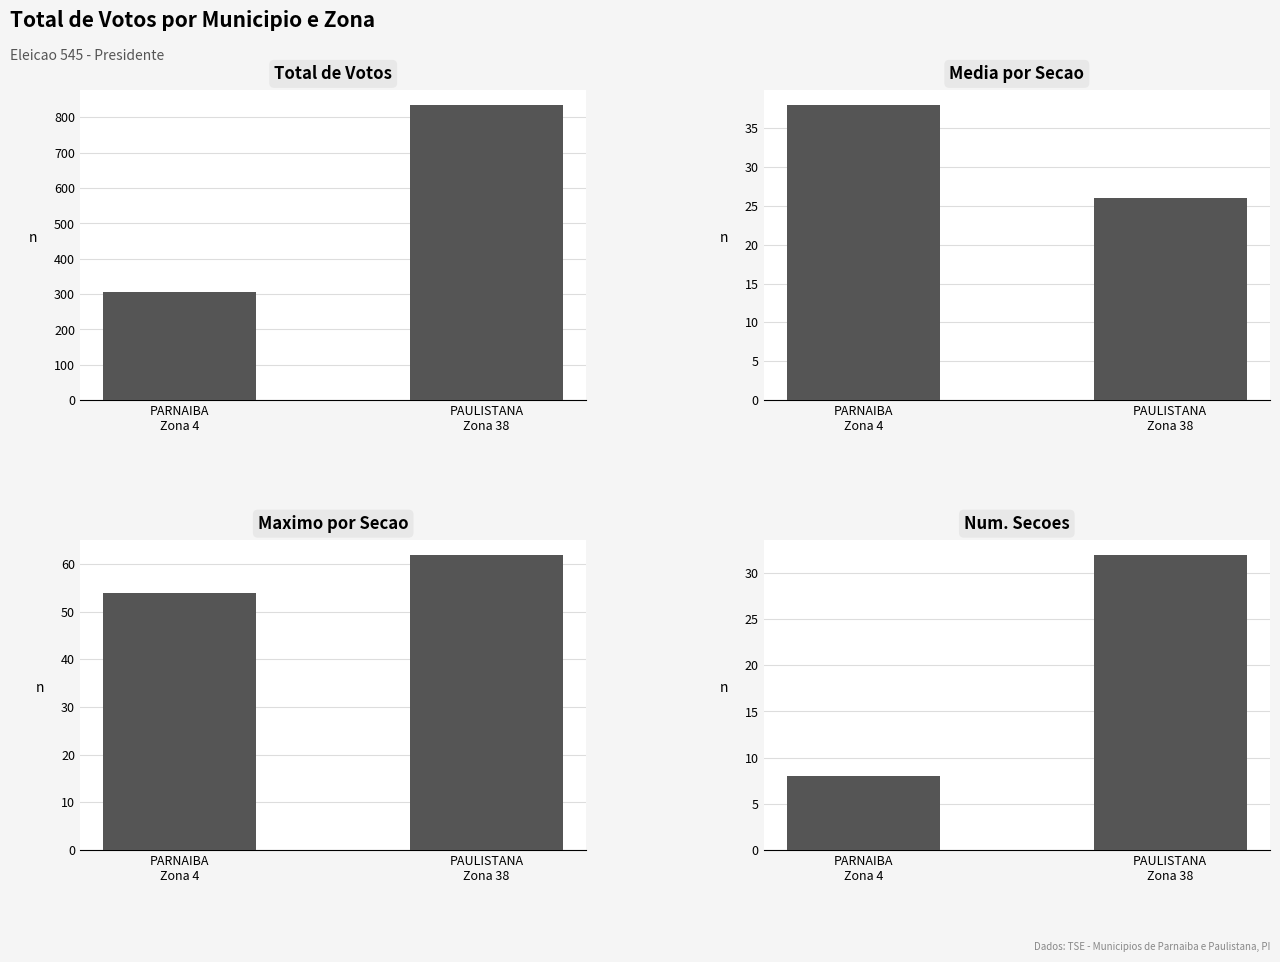

What is the difference between the maximum and minimum values in the Maximo de Votos em uma Secao series?

8